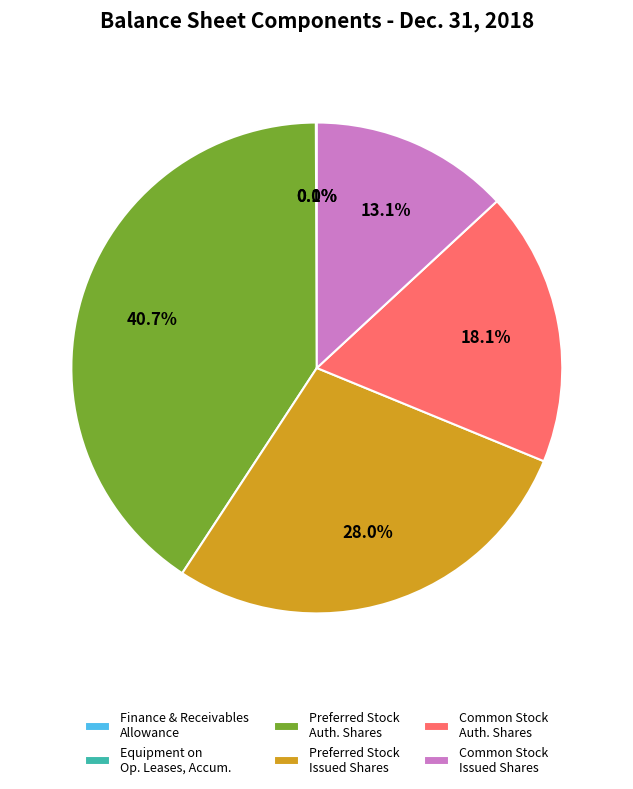

Does any single category account for the majority?

No